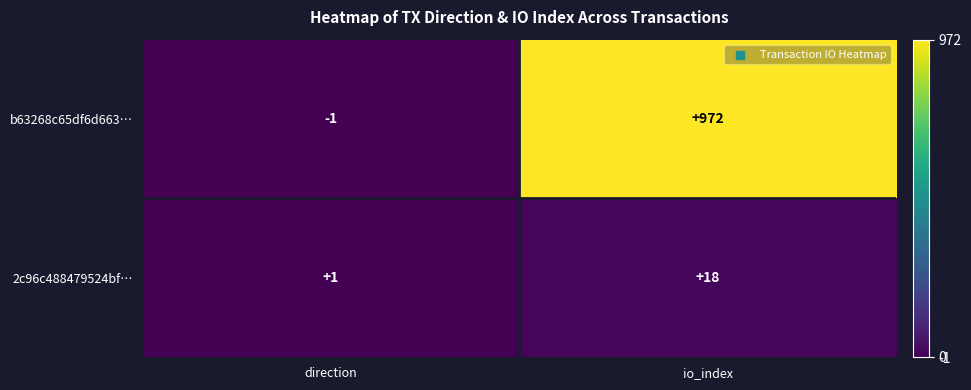

At direction, list the series in order from smallest to largest.

b63268c65df6d663…, 2c96c488479524bf…